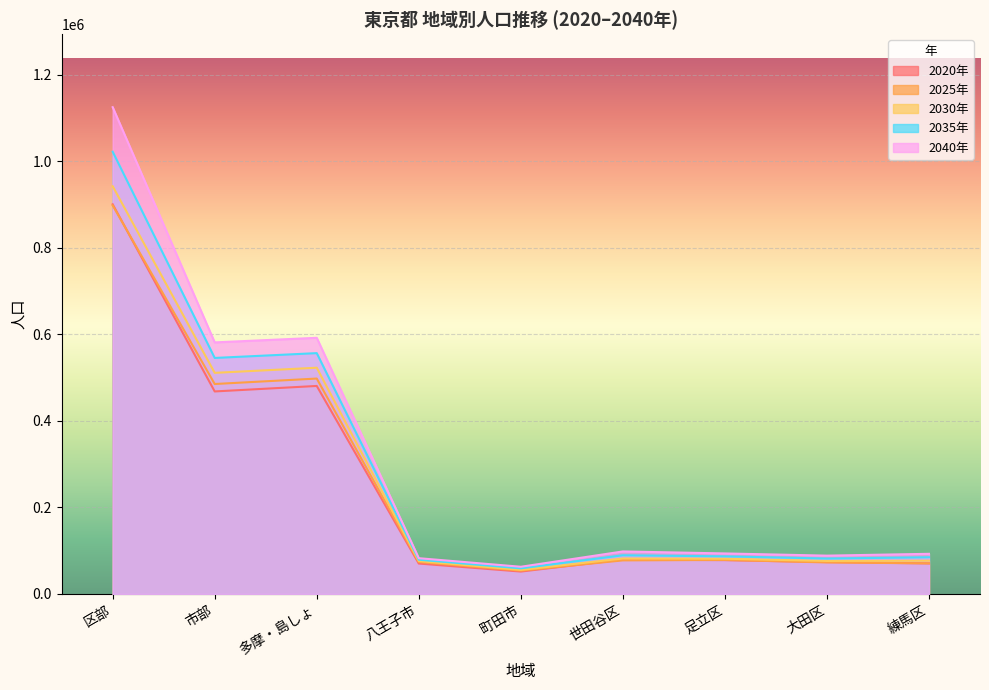

At 町田市, list the series in order from smallest to largest.

2020年, 2025年, 2030年, 2035年, 2040年